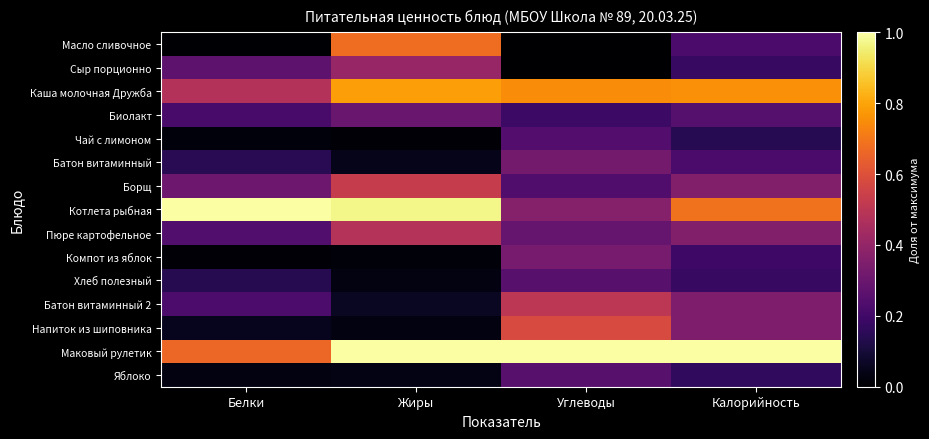

List the series in order of their peak value, highest first.

Котлета рыбная, Маковый рулетик, Каша молочная Дружба, Масло сливочное, Напиток из шиповника, Борщ, Батон витаминный 2, Пюре картофельное, Сыр порционно, Компот из яблок, Батон витаминный, Биолакт, Хлеб полезный, Яблоко, Чай с лимоном